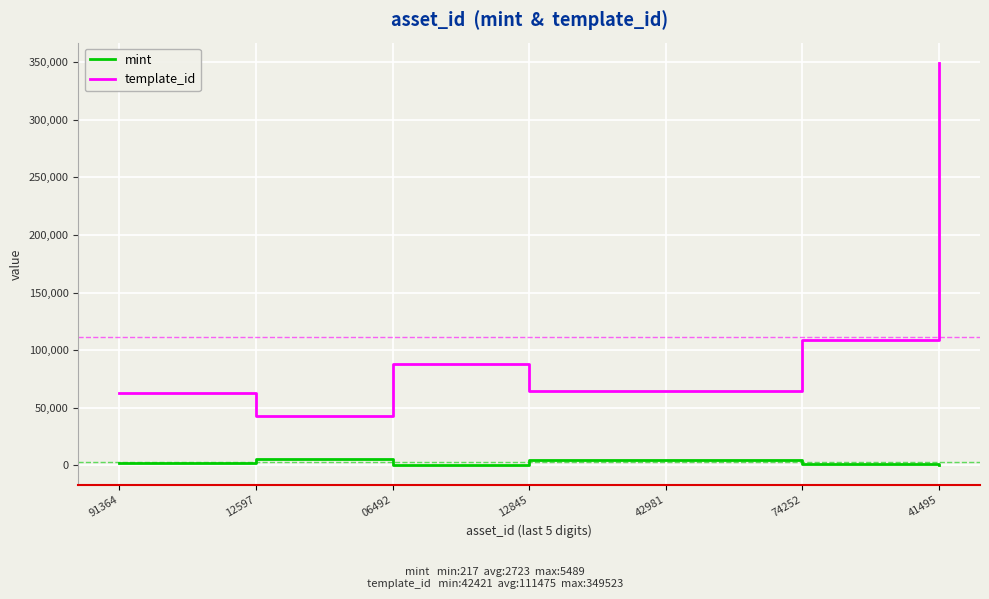

What is the highest value of the template_id series?

349523